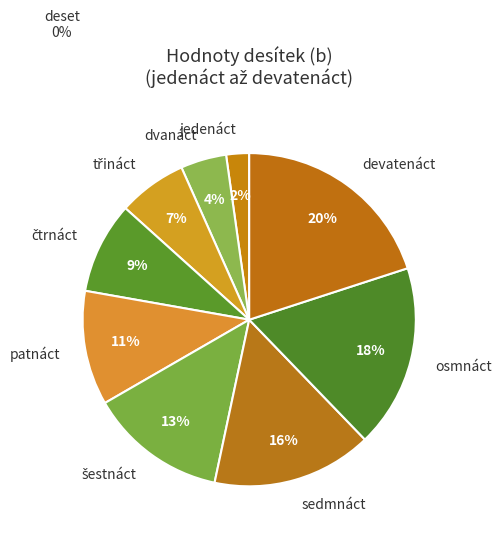

To the nearest percent, what is the difference between the devatenáct and patnáct slice percentages?

9%